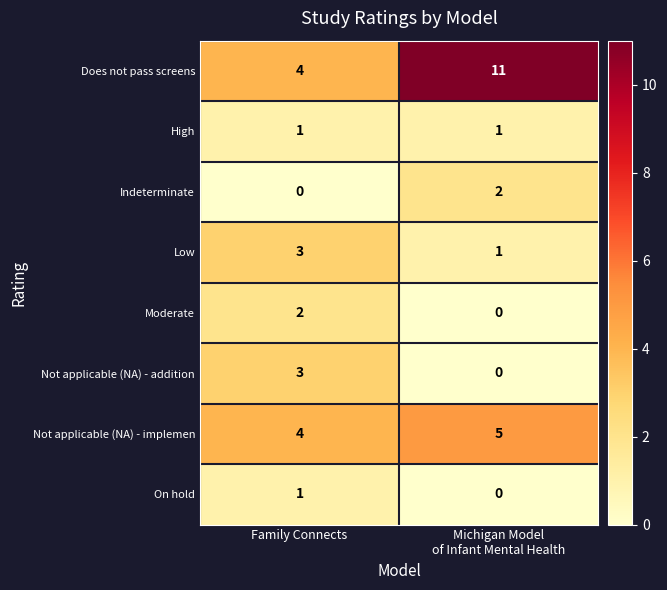

At which label does Moderate reach its peak?

Family Connects